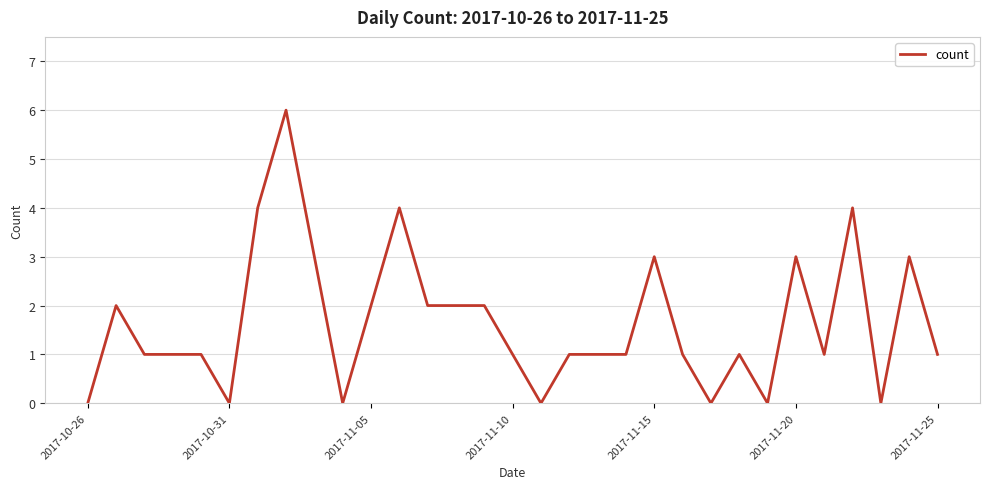

What is the difference between the maximum and minimum values?

6